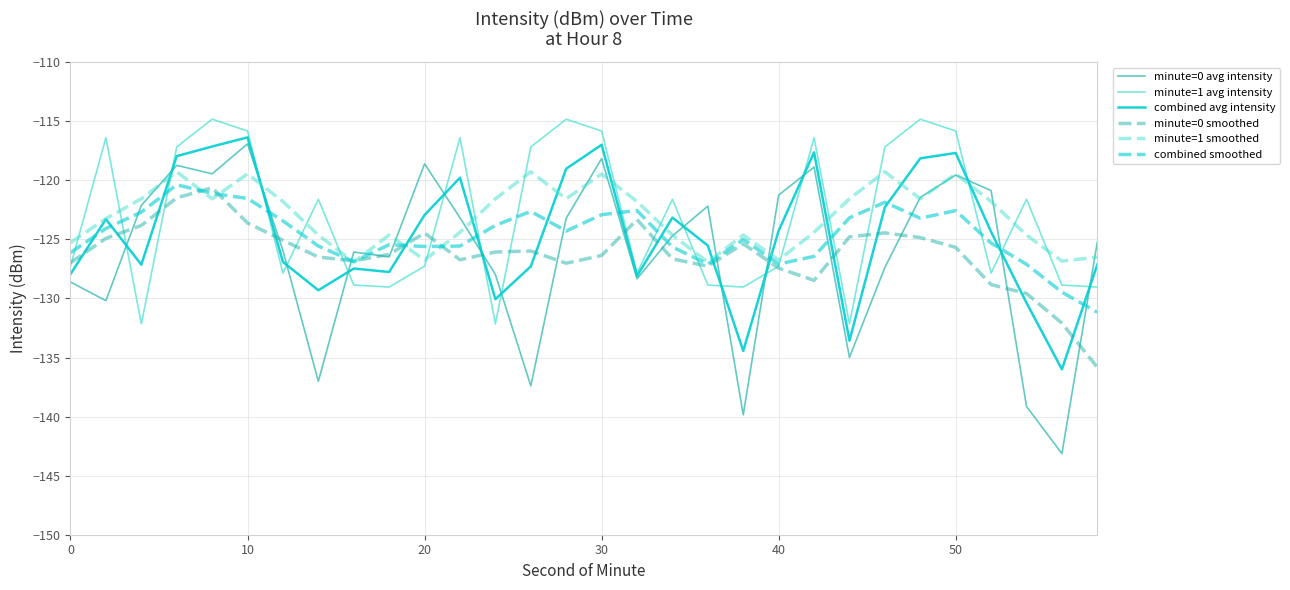

Does the chart have visible grid lines?

Yes